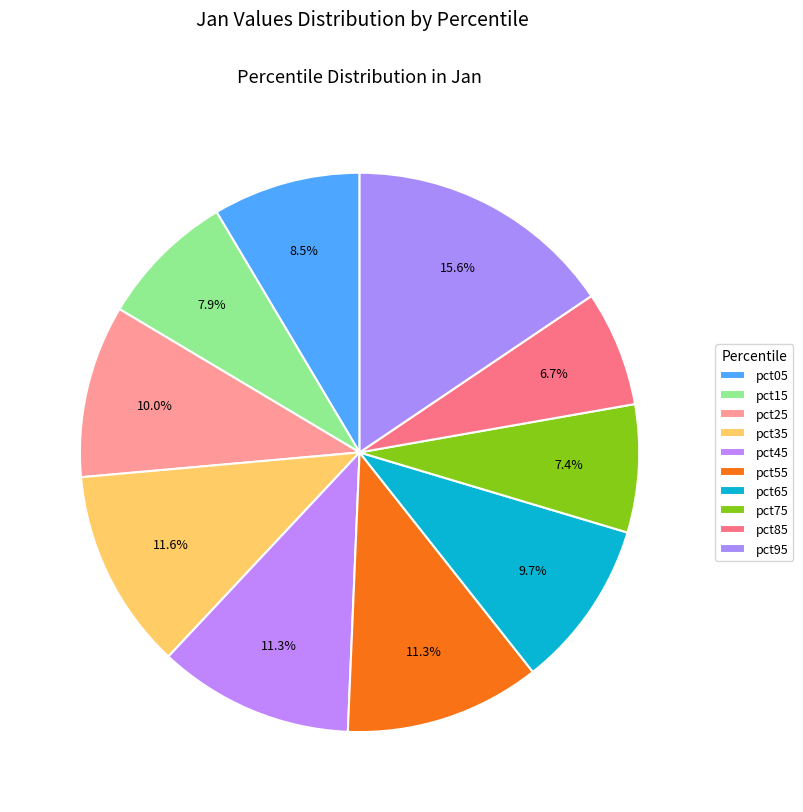

How many segments does this pie chart have?

10